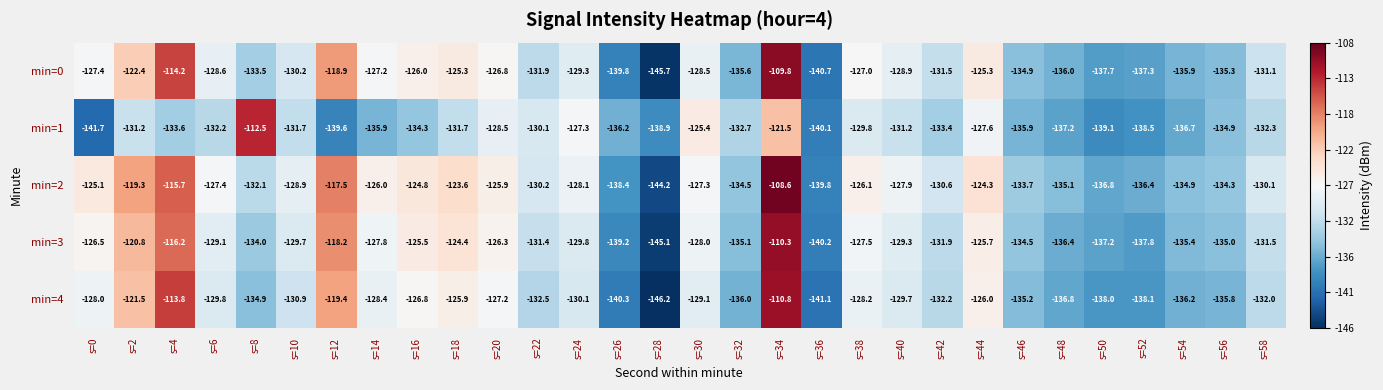

Is the value of min=1 at s=30 greater than the value of min=3 at s=4?

No